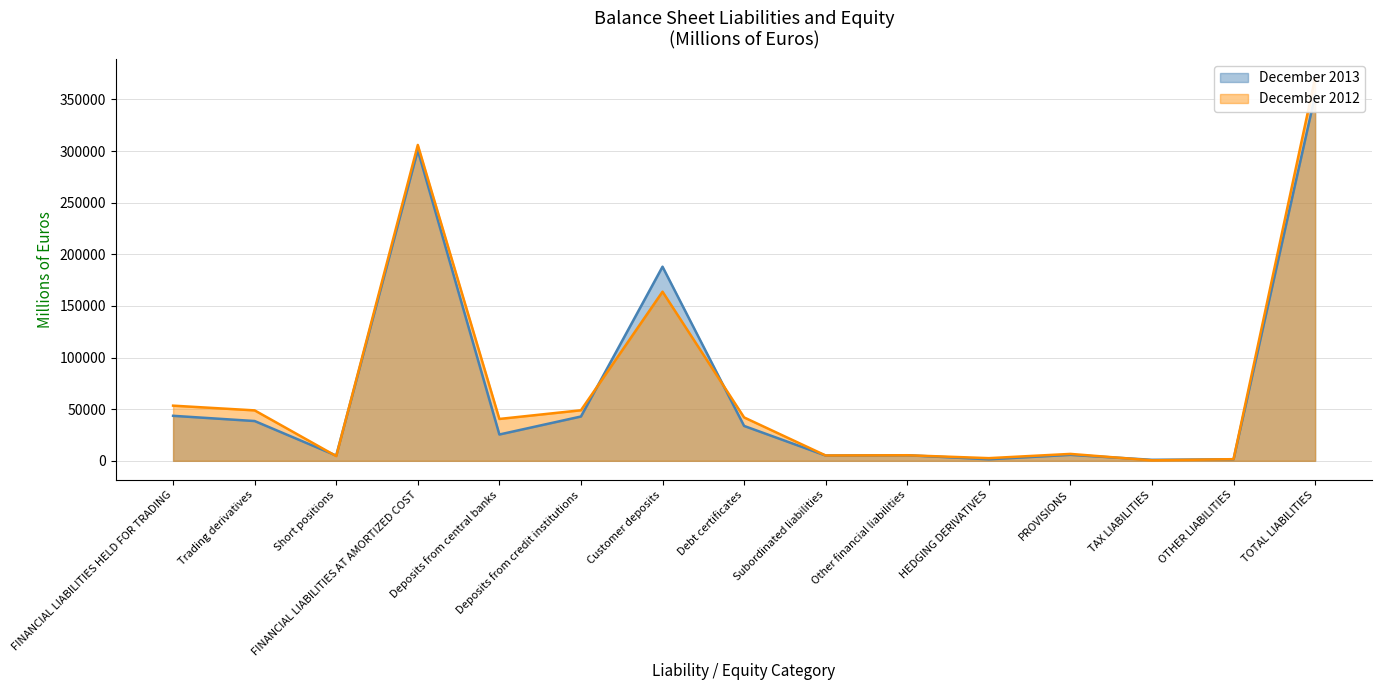

What is the sum of the December 2013 values at FINANCIAL LIABILITIES HELD FOR TRADING and FINANCIAL LIABILITIES AT AMORTIZED COST?

344315